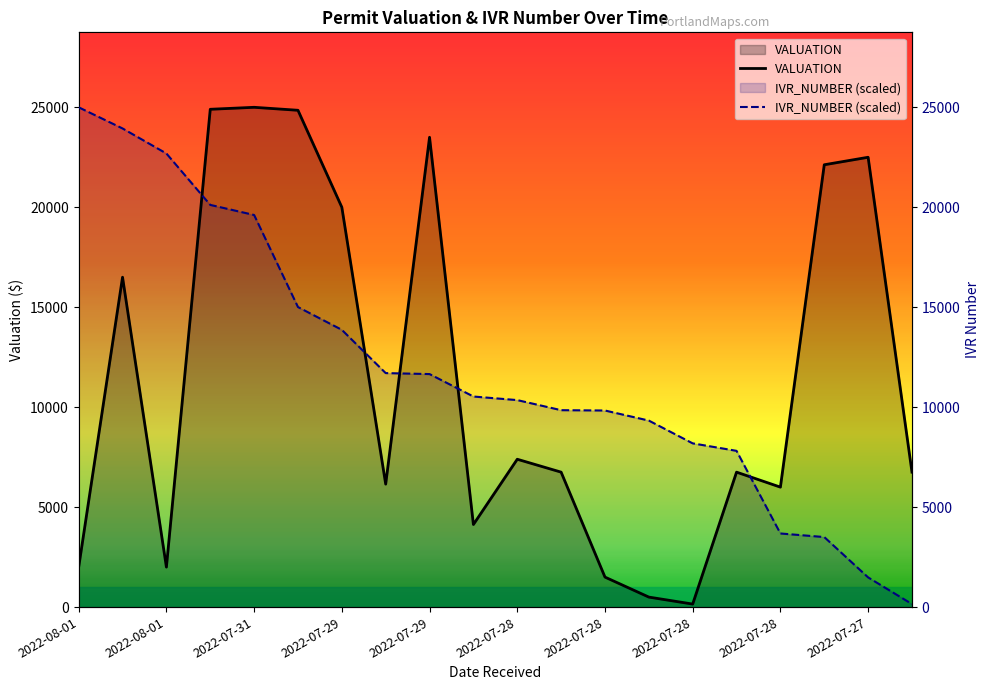

True or false: VALUATION and IVR_NUMBER intersect in this chart.

True